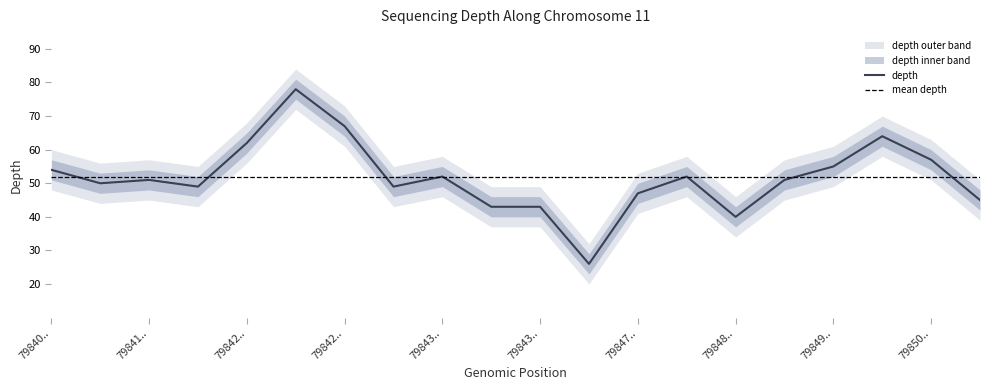

Reading right to left, list all the values displayed in this chart.

depth: 45	57	64	55	51	40	52	47	26	43	43	52	49	67	78	62	49	51	50	54
depth_upper: 51	63	70	61	57	46	58	53	32	49	49	58	55	73	84	68	55	57	56	60
depth_lower: 39	51	58	49	45	34	46	41	20	37	37	46	43	61	72	56	43	45	44	48